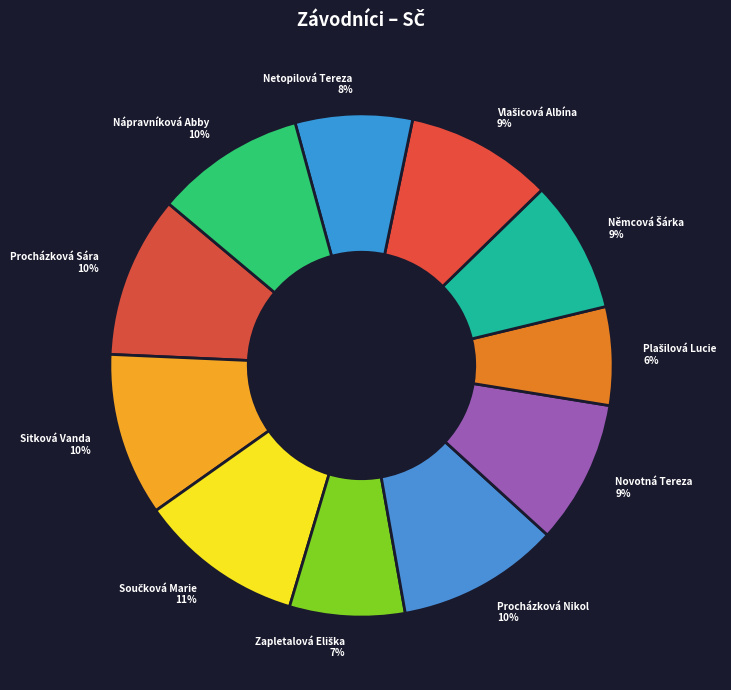

To the nearest percent, what is the average slice percentage?

9%